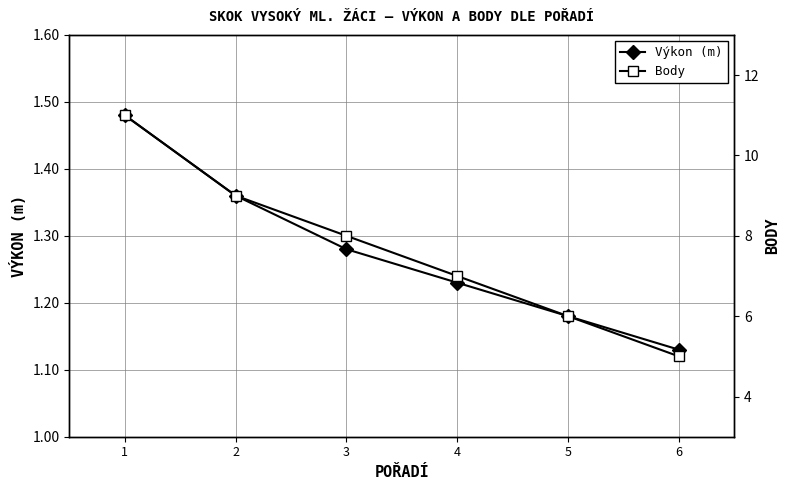

What is the total value across all series at 5?

7.2